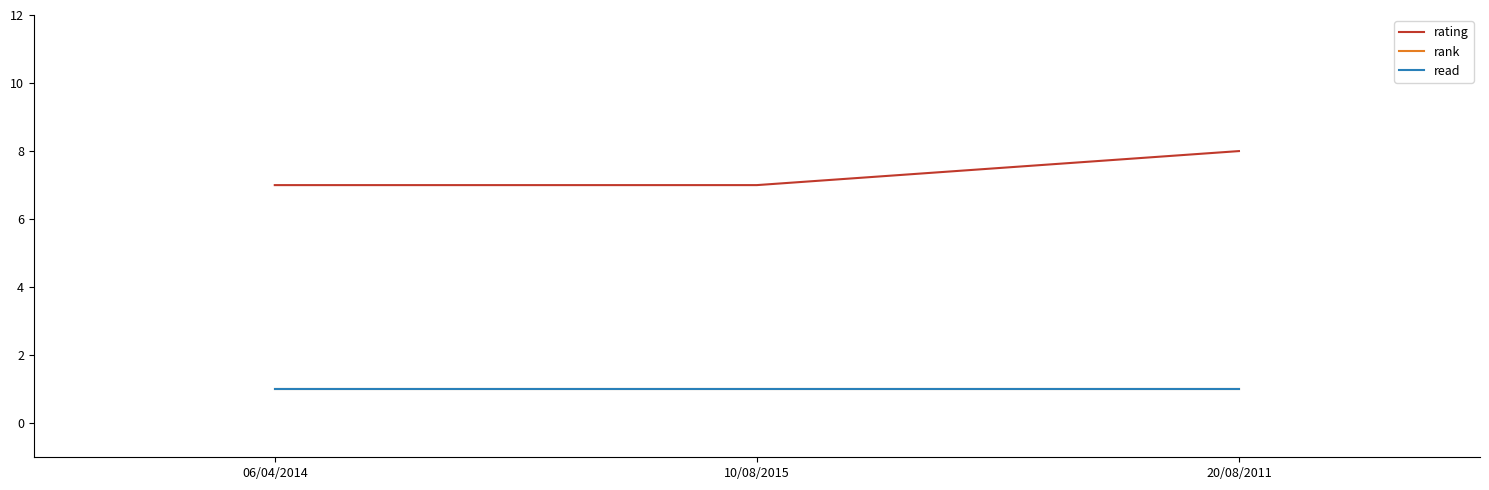

Read the read value at 10/08/2015.

1